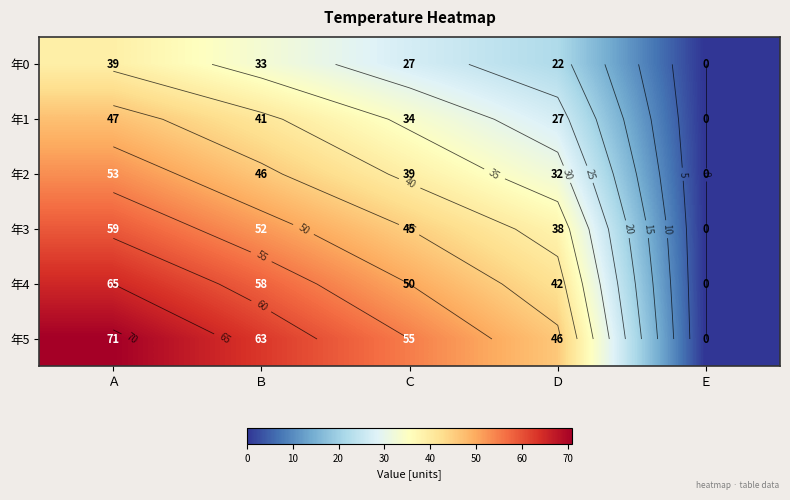

What is the average value of the 年1 series?

30